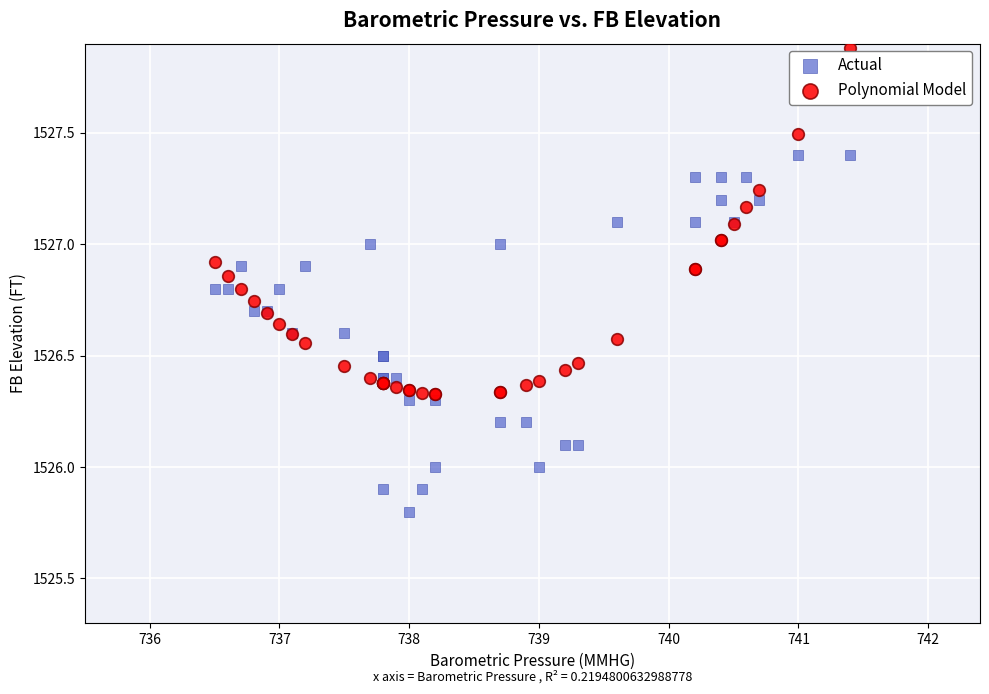

Which series contains the lowest Y value?

Actual